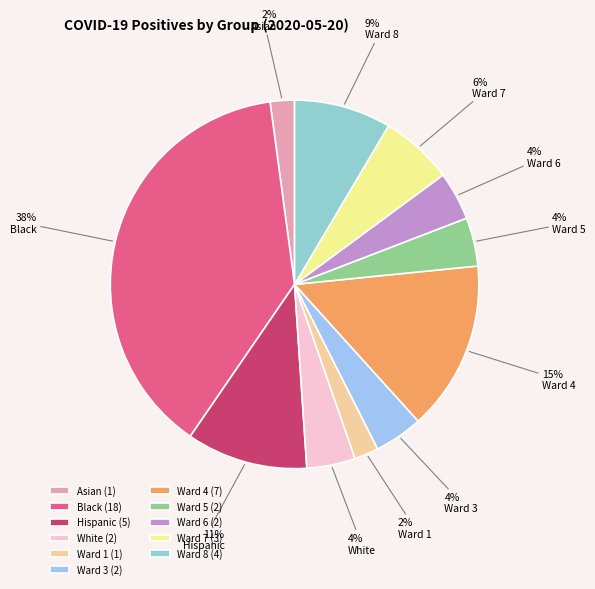

Does Asian account for over 50% of the chart?

No